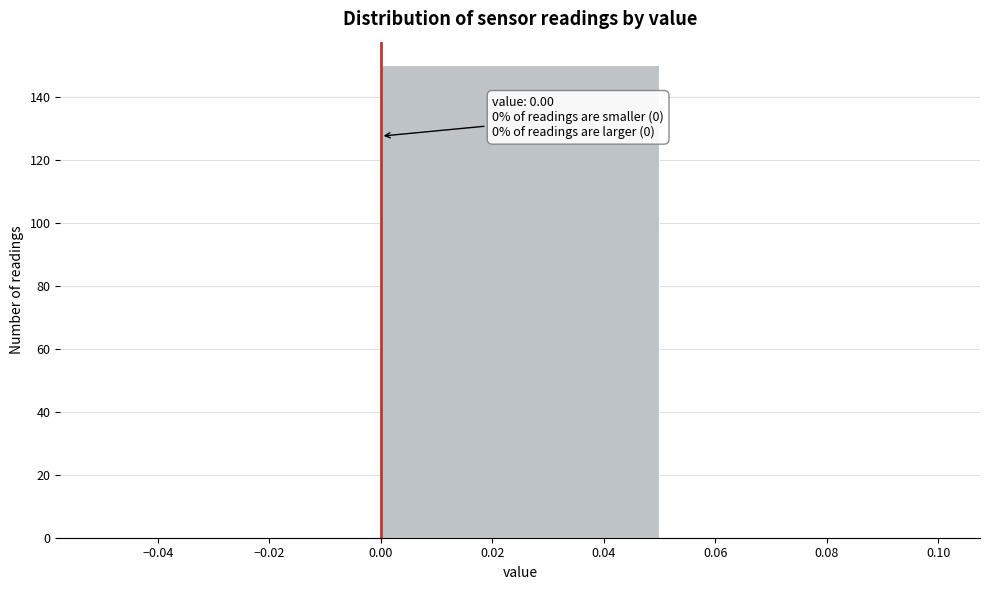

Which range on the x-axis has the tallest bar?

0.00 to 0.05